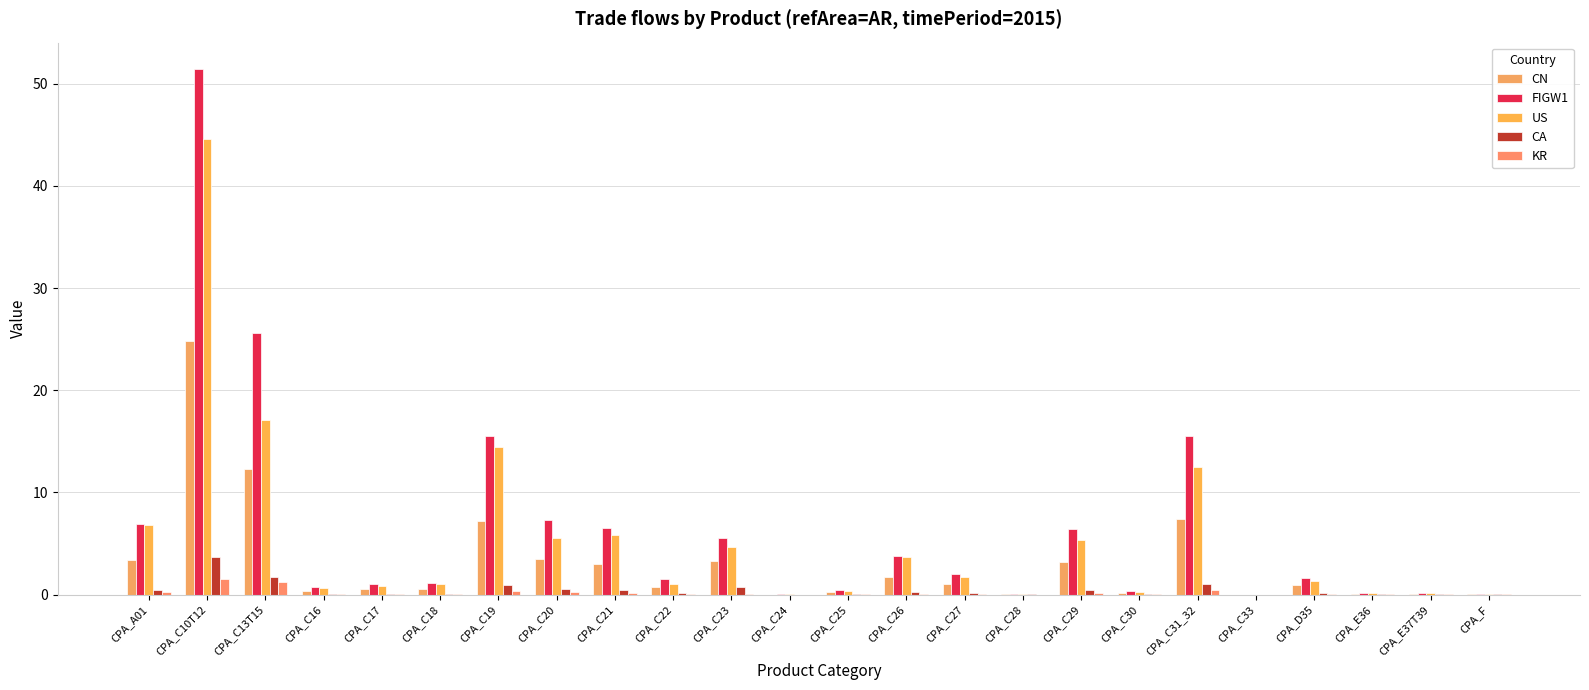

Count the number of categories in the chart.

24